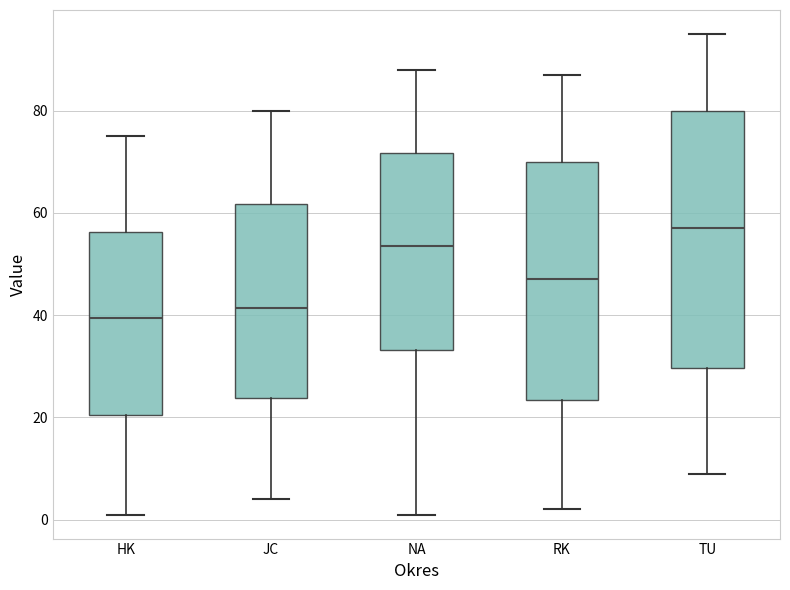

Where does the lower whisker of the box for JC end on the y-axis? The values are not printed on the chart, so give them approximately, as read against the axis.

4